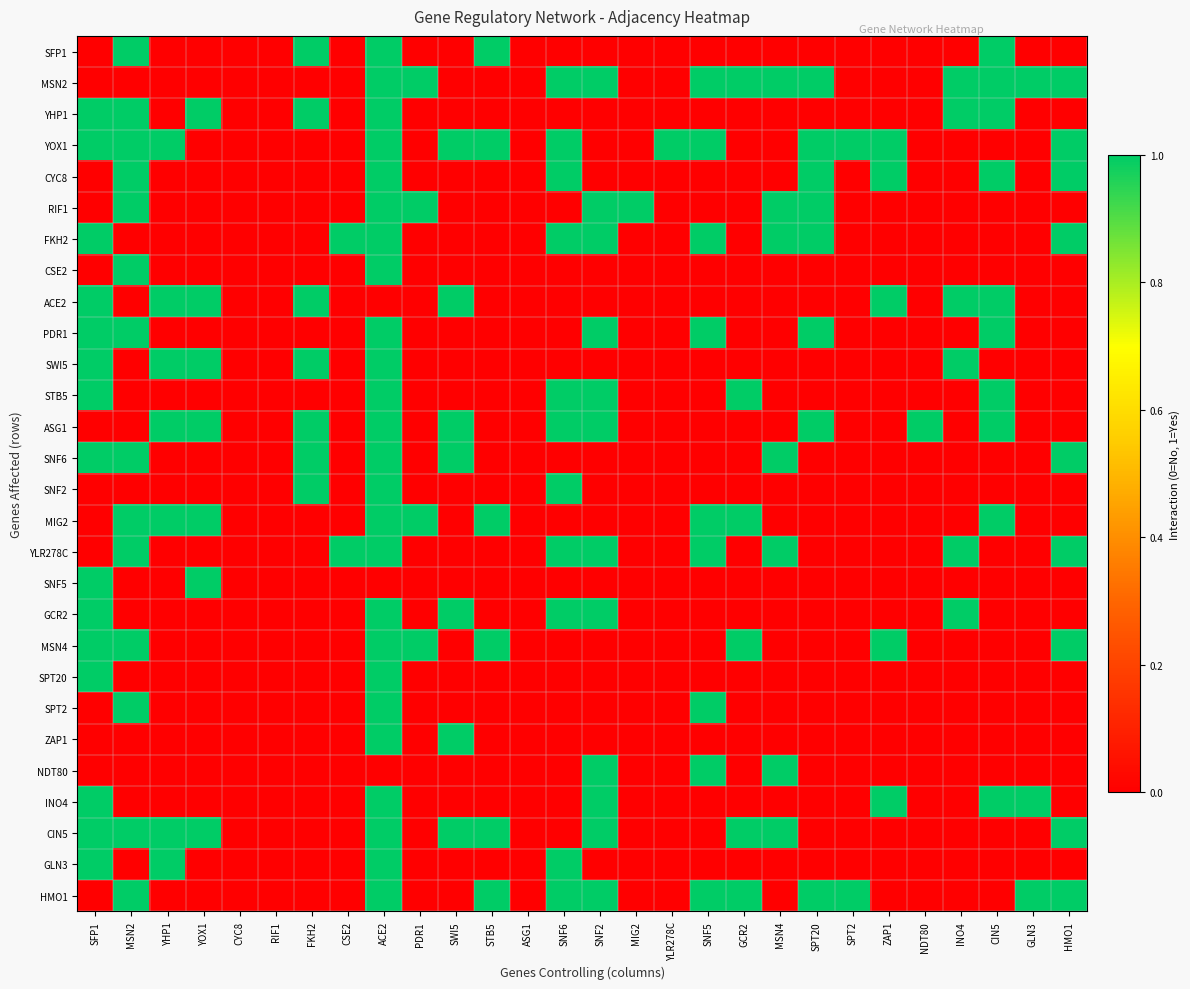

Reading left to right, extract all data points from this chart.

SFP1: SFP1=0	MSN2=1	YHP1=0	YOX1=0	CYC8=0	RIF1=0	FKH2=1	CSE2=0	ACE2=1	PDR1=0	SWI5=0	STB5=1	ASG1=0	SNF6=0	SNF2=0	MIG2=0	YLR278C=0	SNF5=0	GCR2=0	MSN4=0	SPT20=0	SPT2=0	ZAP1=0	NDT80=0	INO4=0	CIN5=1	GLN3=0	HMO1=0
MSN2: SFP1=0	MSN2=0	YHP1=0	YOX1=0	CYC8=0	RIF1=0	FKH2=0	CSE2=0	ACE2=1	PDR1=1	SWI5=0	STB5=0	ASG1=0	SNF6=1	SNF2=1	MIG2=0	YLR278C=0	SNF5=1	GCR2=1	MSN4=1	SPT20=1	SPT2=0	ZAP1=0	NDT80=0	INO4=1	CIN5=1	GLN3=1	HMO1=1
YHP1: SFP1=1	MSN2=1	YHP1=0	YOX1=1	CYC8=0	RIF1=0	FKH2=1	CSE2=0	ACE2=1	PDR1=0	SWI5=0	STB5=0	ASG1=0	SNF6=0	SNF2=0	MIG2=0	YLR278C=0	SNF5=0	GCR2=0	MSN4=0	SPT20=0	SPT2=0	ZAP1=0	NDT80=0	INO4=1	CIN5=1	GLN3=0	HMO1=0
YOX1: SFP1=1	MSN2=1	YHP1=1	YOX1=0	CYC8=0	RIF1=0	FKH2=0	CSE2=0	ACE2=1	PDR1=0	SWI5=1	STB5=1	ASG1=0	SNF6=1	SNF2=0	MIG2=0	YLR278C=1	SNF5=1	GCR2=0	MSN4=0	SPT20=1	SPT2=1	ZAP1=1	NDT80=0	INO4=0	CIN5=0	GLN3=0	HMO1=1
CYC8: SFP1=0	MSN2=1	YHP1=0	YOX1=0	CYC8=0	RIF1=0	FKH2=0	CSE2=0	ACE2=1	PDR1=0	SWI5=0	STB5=0	ASG1=0	SNF6=1	SNF2=0	MIG2=0	YLR278C=0	SNF5=0	GCR2=0	MSN4=0	SPT20=1	SPT2=0	ZAP1=1	NDT80=0	INO4=0	CIN5=1	GLN3=0	HMO1=1
RIF1: SFP1=0	MSN2=1	YHP1=0	YOX1=0	CYC8=0	RIF1=0	FKH2=0	CSE2=0	ACE2=1	PDR1=1	SWI5=0	STB5=0	ASG1=0	SNF6=0	SNF2=1	MIG2=1	YLR278C=0	SNF5=0	GCR2=0	MSN4=1	SPT20=1	SPT2=0	ZAP1=0	NDT80=0	INO4=0	CIN5=0	GLN3=0	HMO1=0
FKH2: SFP1=1	MSN2=0	YHP1=0	YOX1=0	CYC8=0	RIF1=0	FKH2=0	CSE2=1	ACE2=1	PDR1=0	SWI5=0	STB5=0	ASG1=0	SNF6=1	SNF2=1	MIG2=0	YLR278C=0	SNF5=1	GCR2=0	MSN4=1	SPT20=1	SPT2=0	ZAP1=0	NDT80=0	INO4=0	CIN5=0	GLN3=0	HMO1=1
CSE2: SFP1=0	MSN2=1	YHP1=0	YOX1=0	CYC8=0	RIF1=0	FKH2=0	CSE2=0	ACE2=1	PDR1=0	SWI5=0	STB5=0	ASG1=0	SNF6=0	SNF2=0	MIG2=0	YLR278C=0	SNF5=0	GCR2=0	MSN4=0	SPT20=0	SPT2=0	ZAP1=0	NDT80=0	INO4=0	CIN5=0	GLN3=0	HMO1=0
ACE2: SFP1=1	MSN2=0	YHP1=1	YOX1=1	CYC8=0	RIF1=0	FKH2=1	CSE2=0	ACE2=0	PDR1=0	SWI5=1	STB5=0	ASG1=0	SNF6=0	SNF2=0	MIG2=0	YLR278C=0	SNF5=0	GCR2=0	MSN4=0	SPT20=0	SPT2=0	ZAP1=1	NDT80=0	INO4=1	CIN5=1	GLN3=0	HMO1=0
PDR1: SFP1=1	MSN2=1	YHP1=0	YOX1=0	CYC8=0	RIF1=0	FKH2=0	CSE2=0	ACE2=1	PDR1=0	SWI5=0	STB5=0	ASG1=0	SNF6=0	SNF2=1	MIG2=0	YLR278C=0	SNF5=1	GCR2=0	MSN4=0	SPT20=1	SPT2=0	ZAP1=0	NDT80=0	INO4=0	CIN5=1	GLN3=0	HMO1=0
SWI5: SFP1=1	MSN2=0	YHP1=1	YOX1=1	CYC8=0	RIF1=0	FKH2=1	CSE2=0	ACE2=1	PDR1=0	SWI5=0	STB5=0	ASG1=0	SNF6=0	SNF2=0	MIG2=0	YLR278C=0	SNF5=0	GCR2=0	MSN4=0	SPT20=0	SPT2=0	ZAP1=0	NDT80=0	INO4=1	CIN5=0	GLN3=0	HMO1=0
STB5: SFP1=1	MSN2=0	YHP1=0	YOX1=0	CYC8=0	RIF1=0	FKH2=0	CSE2=0	ACE2=1	PDR1=0	SWI5=0	STB5=0	ASG1=0	SNF6=1	SNF2=1	MIG2=0	YLR278C=0	SNF5=0	GCR2=1	MSN4=0	SPT20=0	SPT2=0	ZAP1=0	NDT80=0	INO4=0	CIN5=1	GLN3=0	HMO1=0
ASG1: SFP1=0	MSN2=0	YHP1=1	YOX1=1	CYC8=0	RIF1=0	FKH2=1	CSE2=0	ACE2=1	PDR1=0	SWI5=1	STB5=0	ASG1=0	SNF6=1	SNF2=1	MIG2=0	YLR278C=0	SNF5=0	GCR2=0	MSN4=0	SPT20=1	SPT2=0	ZAP1=0	NDT80=1	INO4=0	CIN5=1	GLN3=0	HMO1=0
SNF6: SFP1=1	MSN2=1	YHP1=0	YOX1=0	CYC8=0	RIF1=0	FKH2=1	CSE2=0	ACE2=1	PDR1=0	SWI5=1	STB5=0	ASG1=0	SNF6=0	SNF2=0	MIG2=0	YLR278C=0	SNF5=0	GCR2=0	MSN4=1	SPT20=0	SPT2=0	ZAP1=0	NDT80=0	INO4=0	CIN5=0	GLN3=0	HMO1=1
SNF2: SFP1=0	MSN2=0	YHP1=0	YOX1=0	CYC8=0	RIF1=0	FKH2=1	CSE2=0	ACE2=1	PDR1=0	SWI5=0	STB5=0	ASG1=0	SNF6=1	SNF2=0	MIG2=0	YLR278C=0	SNF5=0	GCR2=0	MSN4=0	SPT20=0	SPT2=0	ZAP1=0	NDT80=0	INO4=0	CIN5=0	GLN3=0	HMO1=0
MIG2: SFP1=0	MSN2=1	YHP1=1	YOX1=1	CYC8=0	RIF1=0	FKH2=0	CSE2=0	ACE2=1	PDR1=1	SWI5=0	STB5=1	ASG1=0	SNF6=0	SNF2=0	MIG2=0	YLR278C=0	SNF5=1	GCR2=1	MSN4=0	SPT20=0	SPT2=0	ZAP1=0	NDT80=0	INO4=0	CIN5=1	GLN3=0	HMO1=0
YLR278C: SFP1=0	MSN2=1	YHP1=0	YOX1=0	CYC8=0	RIF1=0	FKH2=0	CSE2=1	ACE2=1	PDR1=0	SWI5=0	STB5=0	ASG1=0	SNF6=1	SNF2=1	MIG2=0	YLR278C=0	SNF5=1	GCR2=0	MSN4=1	SPT20=0	SPT2=0	ZAP1=0	NDT80=0	INO4=1	CIN5=0	GLN3=0	HMO1=1
SNF5: SFP1=1	MSN2=0	YHP1=0	YOX1=1	CYC8=0	RIF1=0	FKH2=0	CSE2=0	ACE2=0	PDR1=0	SWI5=0	STB5=0	ASG1=0	SNF6=0	SNF2=0	MIG2=0	YLR278C=0	SNF5=0	GCR2=0	MSN4=0	SPT20=0	SPT2=0	ZAP1=0	NDT80=0	INO4=0	CIN5=0	GLN3=0	HMO1=0
GCR2: SFP1=1	MSN2=0	YHP1=0	YOX1=0	CYC8=0	RIF1=0	FKH2=0	CSE2=0	ACE2=1	PDR1=0	SWI5=1	STB5=0	ASG1=0	SNF6=1	SNF2=1	MIG2=0	YLR278C=0	SNF5=0	GCR2=0	MSN4=0	SPT20=0	SPT2=0	ZAP1=0	NDT80=0	INO4=1	CIN5=0	GLN3=0	HMO1=0
MSN4: SFP1=1	MSN2=1	YHP1=0	YOX1=0	CYC8=0	RIF1=0	FKH2=0	CSE2=0	ACE2=1	PDR1=1	SWI5=0	STB5=1	ASG1=0	SNF6=0	SNF2=0	MIG2=0	YLR278C=0	SNF5=0	GCR2=1	MSN4=0	SPT20=0	SPT2=0	ZAP1=1	NDT80=0	INO4=0	CIN5=0	GLN3=0	HMO1=1
SPT20: SFP1=1	MSN2=0	YHP1=0	YOX1=0	CYC8=0	RIF1=0	FKH2=0	CSE2=0	ACE2=1	PDR1=0	SWI5=0	STB5=0	ASG1=0	SNF6=0	SNF2=0	MIG2=0	YLR278C=0	SNF5=0	GCR2=0	MSN4=0	SPT20=0	SPT2=0	ZAP1=0	NDT80=0	INO4=0	CIN5=0	GLN3=0	HMO1=0
SPT2: SFP1=0	MSN2=1	YHP1=0	YOX1=0	CYC8=0	RIF1=0	FKH2=0	CSE2=0	ACE2=1	PDR1=0	SWI5=0	STB5=0	ASG1=0	SNF6=0	SNF2=0	MIG2=0	YLR278C=0	SNF5=1	GCR2=0	MSN4=0	SPT20=0	SPT2=0	ZAP1=0	NDT80=0	INO4=0	CIN5=0	GLN3=0	HMO1=0
ZAP1: SFP1=0	MSN2=0	YHP1=0	YOX1=0	CYC8=0	RIF1=0	FKH2=0	CSE2=0	ACE2=1	PDR1=0	SWI5=1	STB5=0	ASG1=0	SNF6=0	SNF2=0	MIG2=0	YLR278C=0	SNF5=0	GCR2=0	MSN4=0	SPT20=0	SPT2=0	ZAP1=0	NDT80=0	INO4=0	CIN5=0	GLN3=0	HMO1=0
NDT80: SFP1=0	MSN2=0	YHP1=0	YOX1=0	CYC8=0	RIF1=0	FKH2=0	CSE2=0	ACE2=0	PDR1=0	SWI5=0	STB5=0	ASG1=0	SNF6=0	SNF2=1	MIG2=0	YLR278C=0	SNF5=1	GCR2=0	MSN4=1	SPT20=0	SPT2=0	ZAP1=0	NDT80=0	INO4=0	CIN5=0	GLN3=0	HMO1=0
INO4: SFP1=1	MSN2=0	YHP1=0	YOX1=0	CYC8=0	RIF1=0	FKH2=0	CSE2=0	ACE2=1	PDR1=0	SWI5=0	STB5=0	ASG1=0	SNF6=0	SNF2=1	MIG2=0	YLR278C=0	SNF5=0	GCR2=0	MSN4=0	SPT20=0	SPT2=0	ZAP1=1	NDT80=0	INO4=0	CIN5=1	GLN3=1	HMO1=0
CIN5: SFP1=1	MSN2=1	YHP1=1	YOX1=1	CYC8=0	RIF1=0	FKH2=0	CSE2=0	ACE2=1	PDR1=0	SWI5=1	STB5=1	ASG1=0	SNF6=0	SNF2=1	MIG2=0	YLR278C=0	SNF5=0	GCR2=1	MSN4=1	SPT20=0	SPT2=0	ZAP1=0	NDT80=0	INO4=0	CIN5=0	GLN3=0	HMO1=1
GLN3: SFP1=1	MSN2=0	YHP1=1	YOX1=0	CYC8=0	RIF1=0	FKH2=0	CSE2=0	ACE2=1	PDR1=0	SWI5=0	STB5=0	ASG1=0	SNF6=1	SNF2=0	MIG2=0	YLR278C=0	SNF5=0	GCR2=0	MSN4=0	SPT20=0	SPT2=0	ZAP1=0	NDT80=0	INO4=0	CIN5=0	GLN3=0	HMO1=0
HMO1: SFP1=0	MSN2=1	YHP1=0	YOX1=0	CYC8=0	RIF1=0	FKH2=0	CSE2=0	ACE2=1	PDR1=0	SWI5=0	STB5=1	ASG1=0	SNF6=1	SNF2=1	MIG2=0	YLR278C=0	SNF5=1	GCR2=1	MSN4=0	SPT20=1	SPT2=1	ZAP1=0	NDT80=0	INO4=0	CIN5=0	GLN3=1	HMO1=1